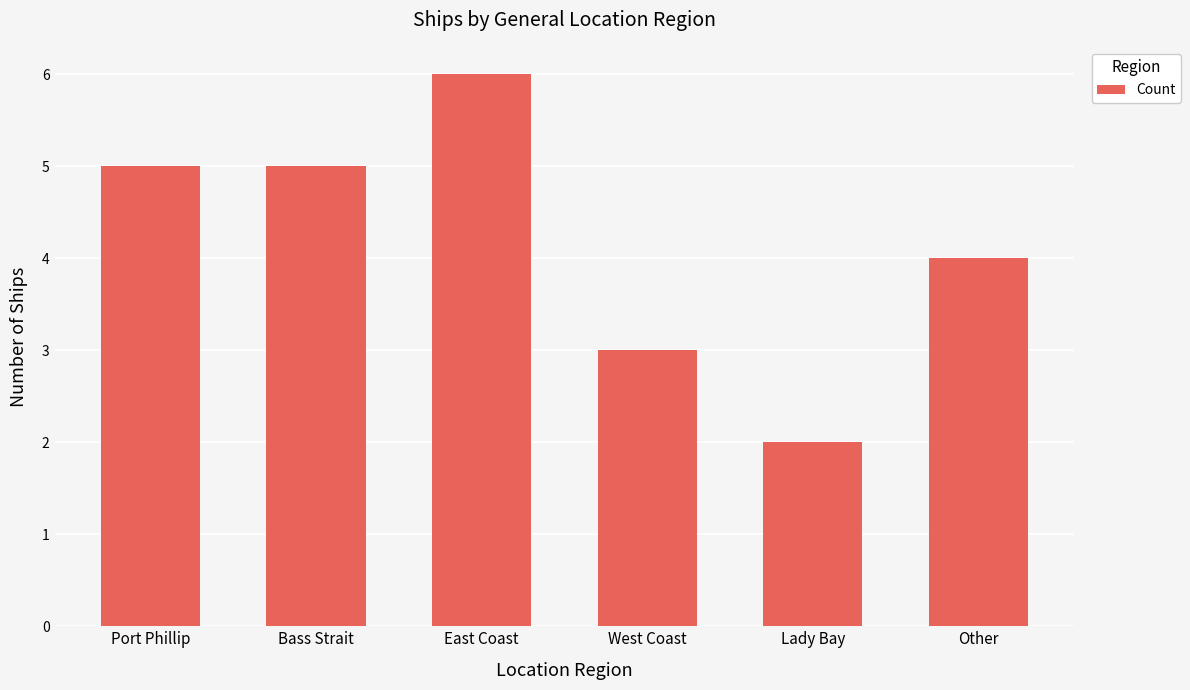

What is the change in value from Bass Strait to Other?

-1